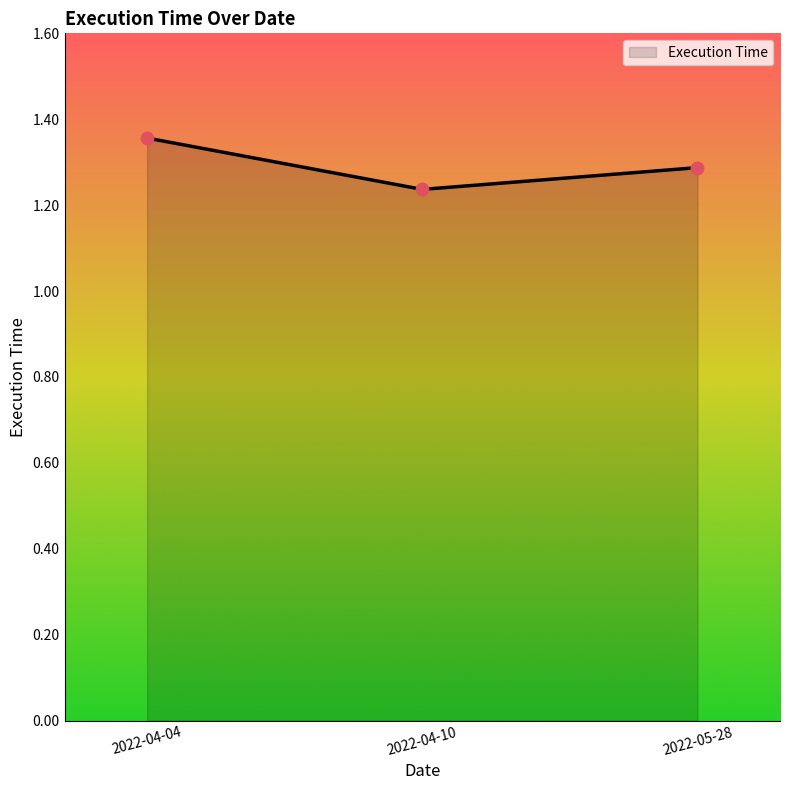

What is the change in value from 2022-04-10 to 2022-05-28?

+0.1